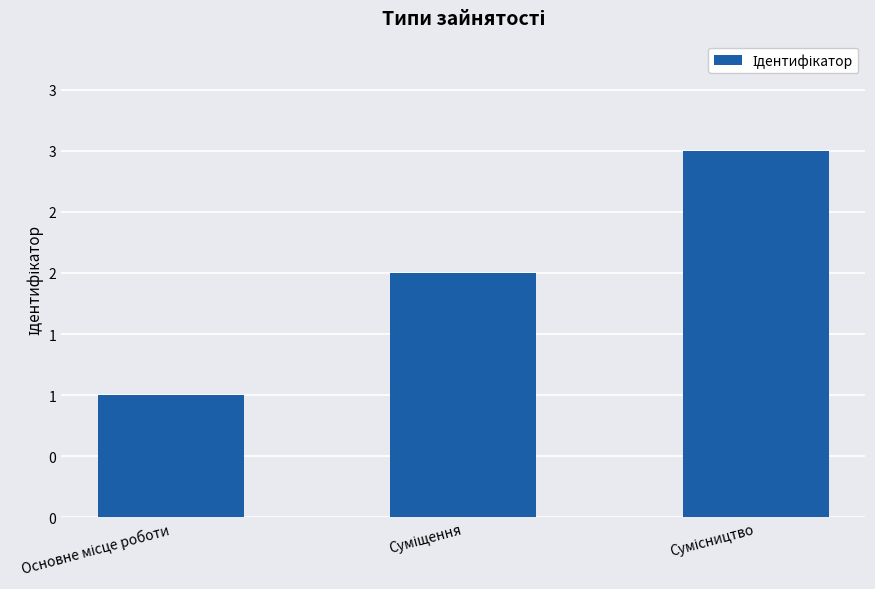

What is the label of the 1st bar from the left?

Основне місце роботи